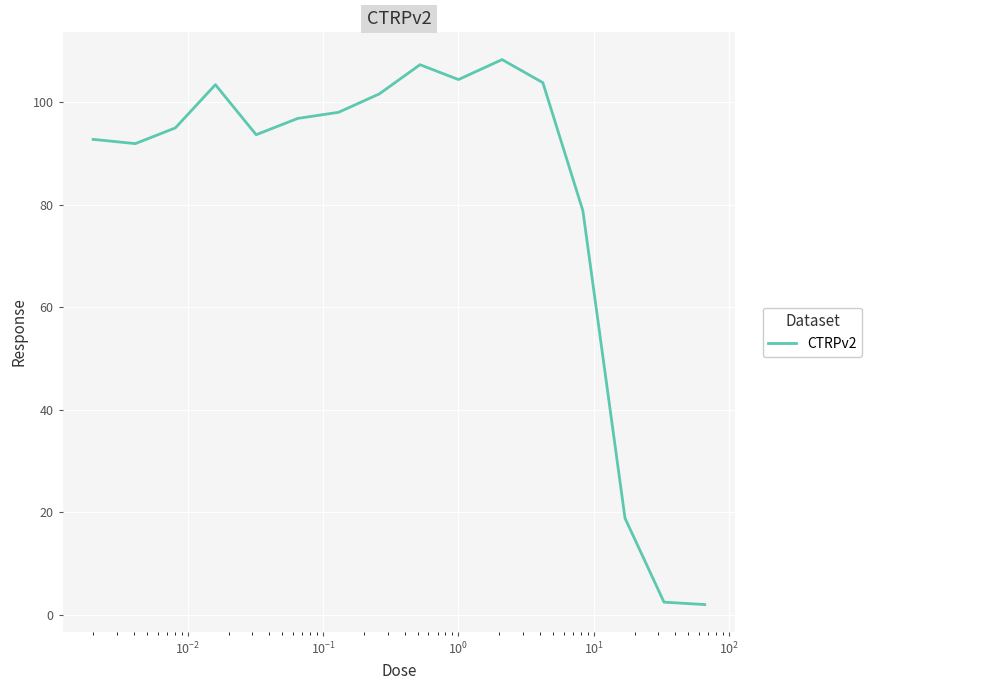

What is the greatest value displayed?

108.3